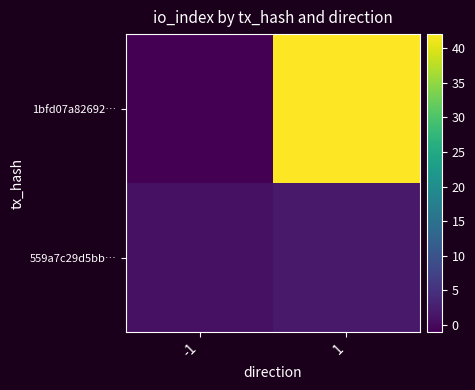

Which series changed the most between -1 and 1?

1bfd07a82692…